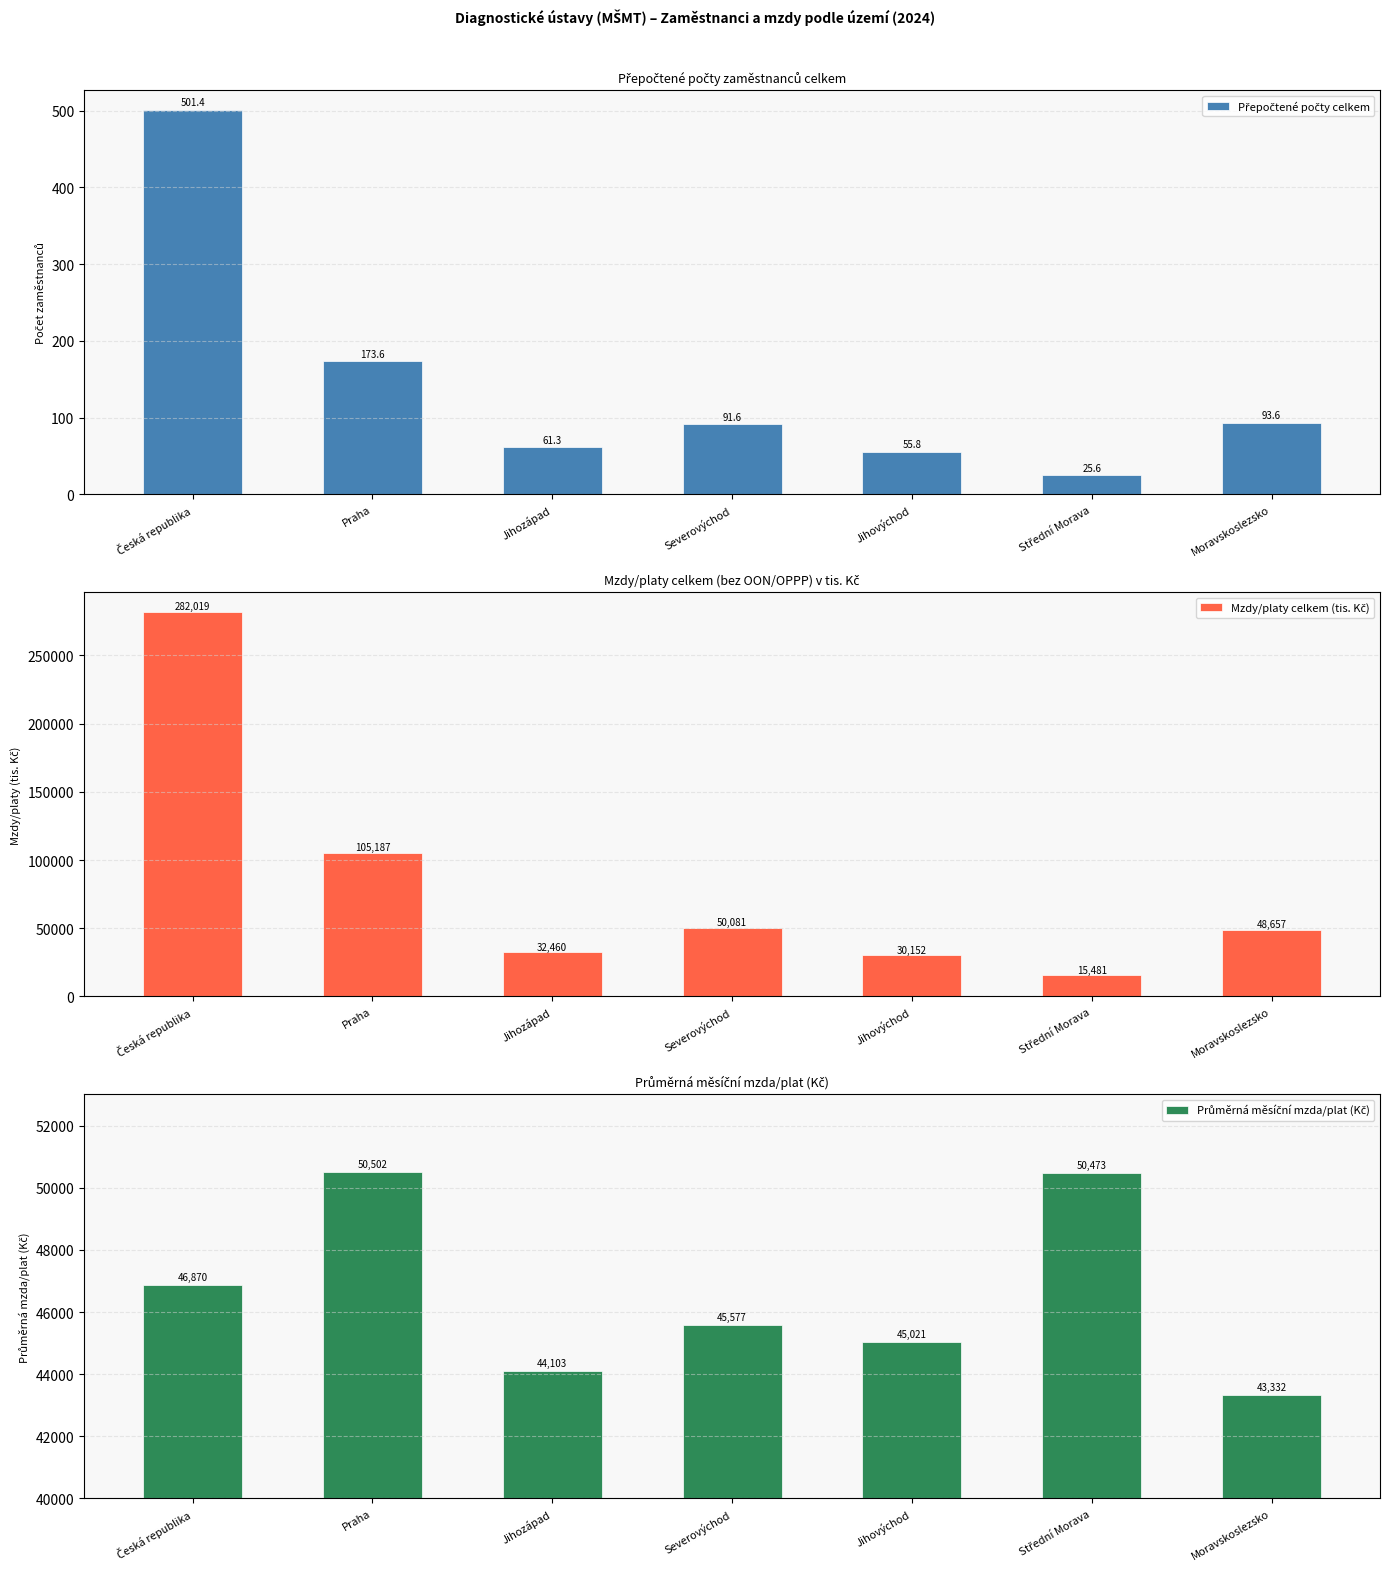

Is it true that Mzdy/platy celkem (tis. Kč) equals 58164.6 at Jihozápad?

False